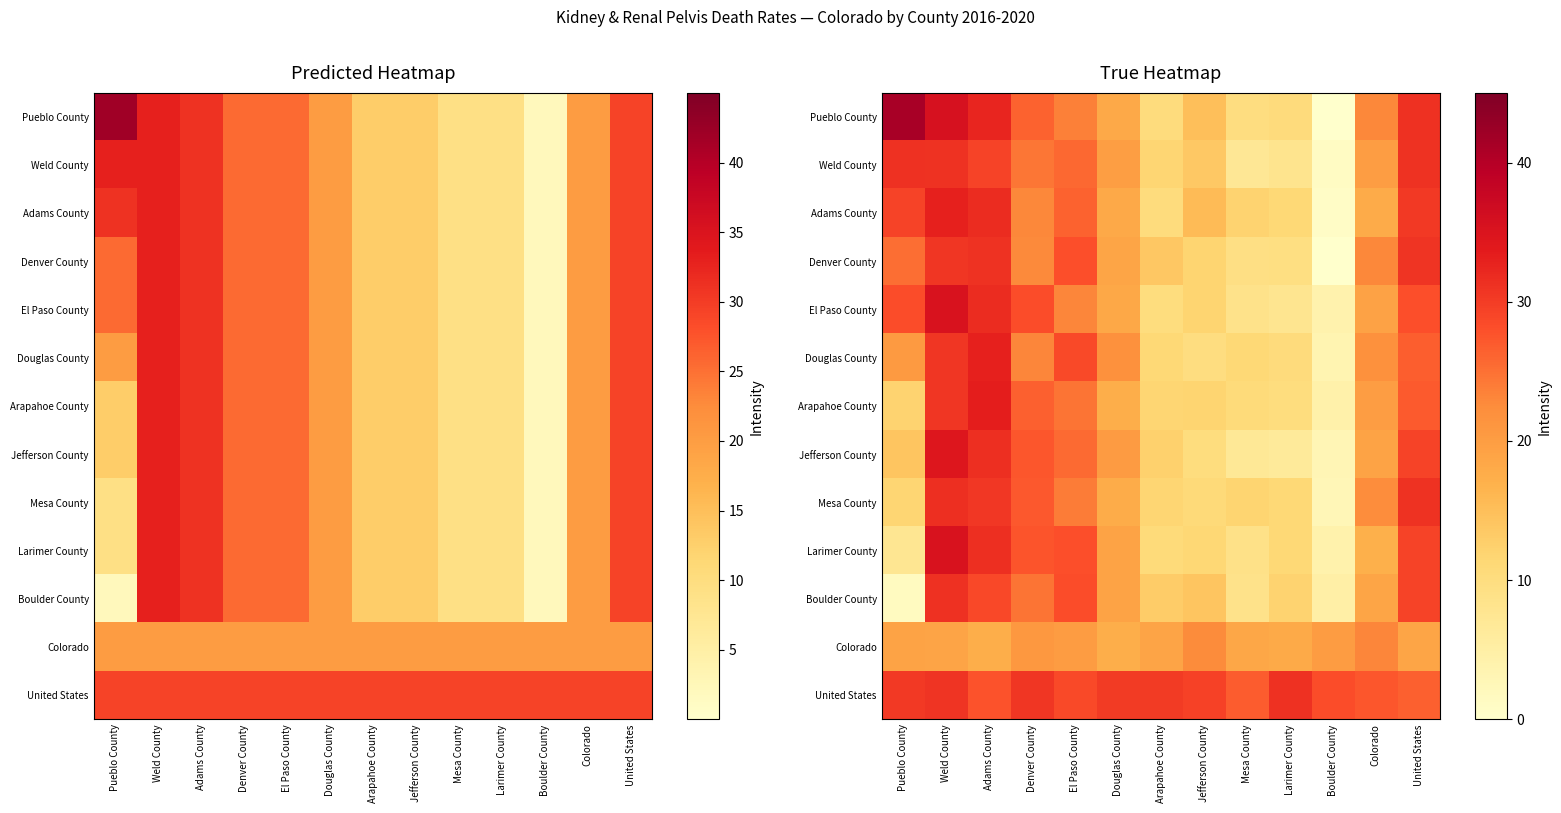

What is the total value across all series at Larimer County?

157.9